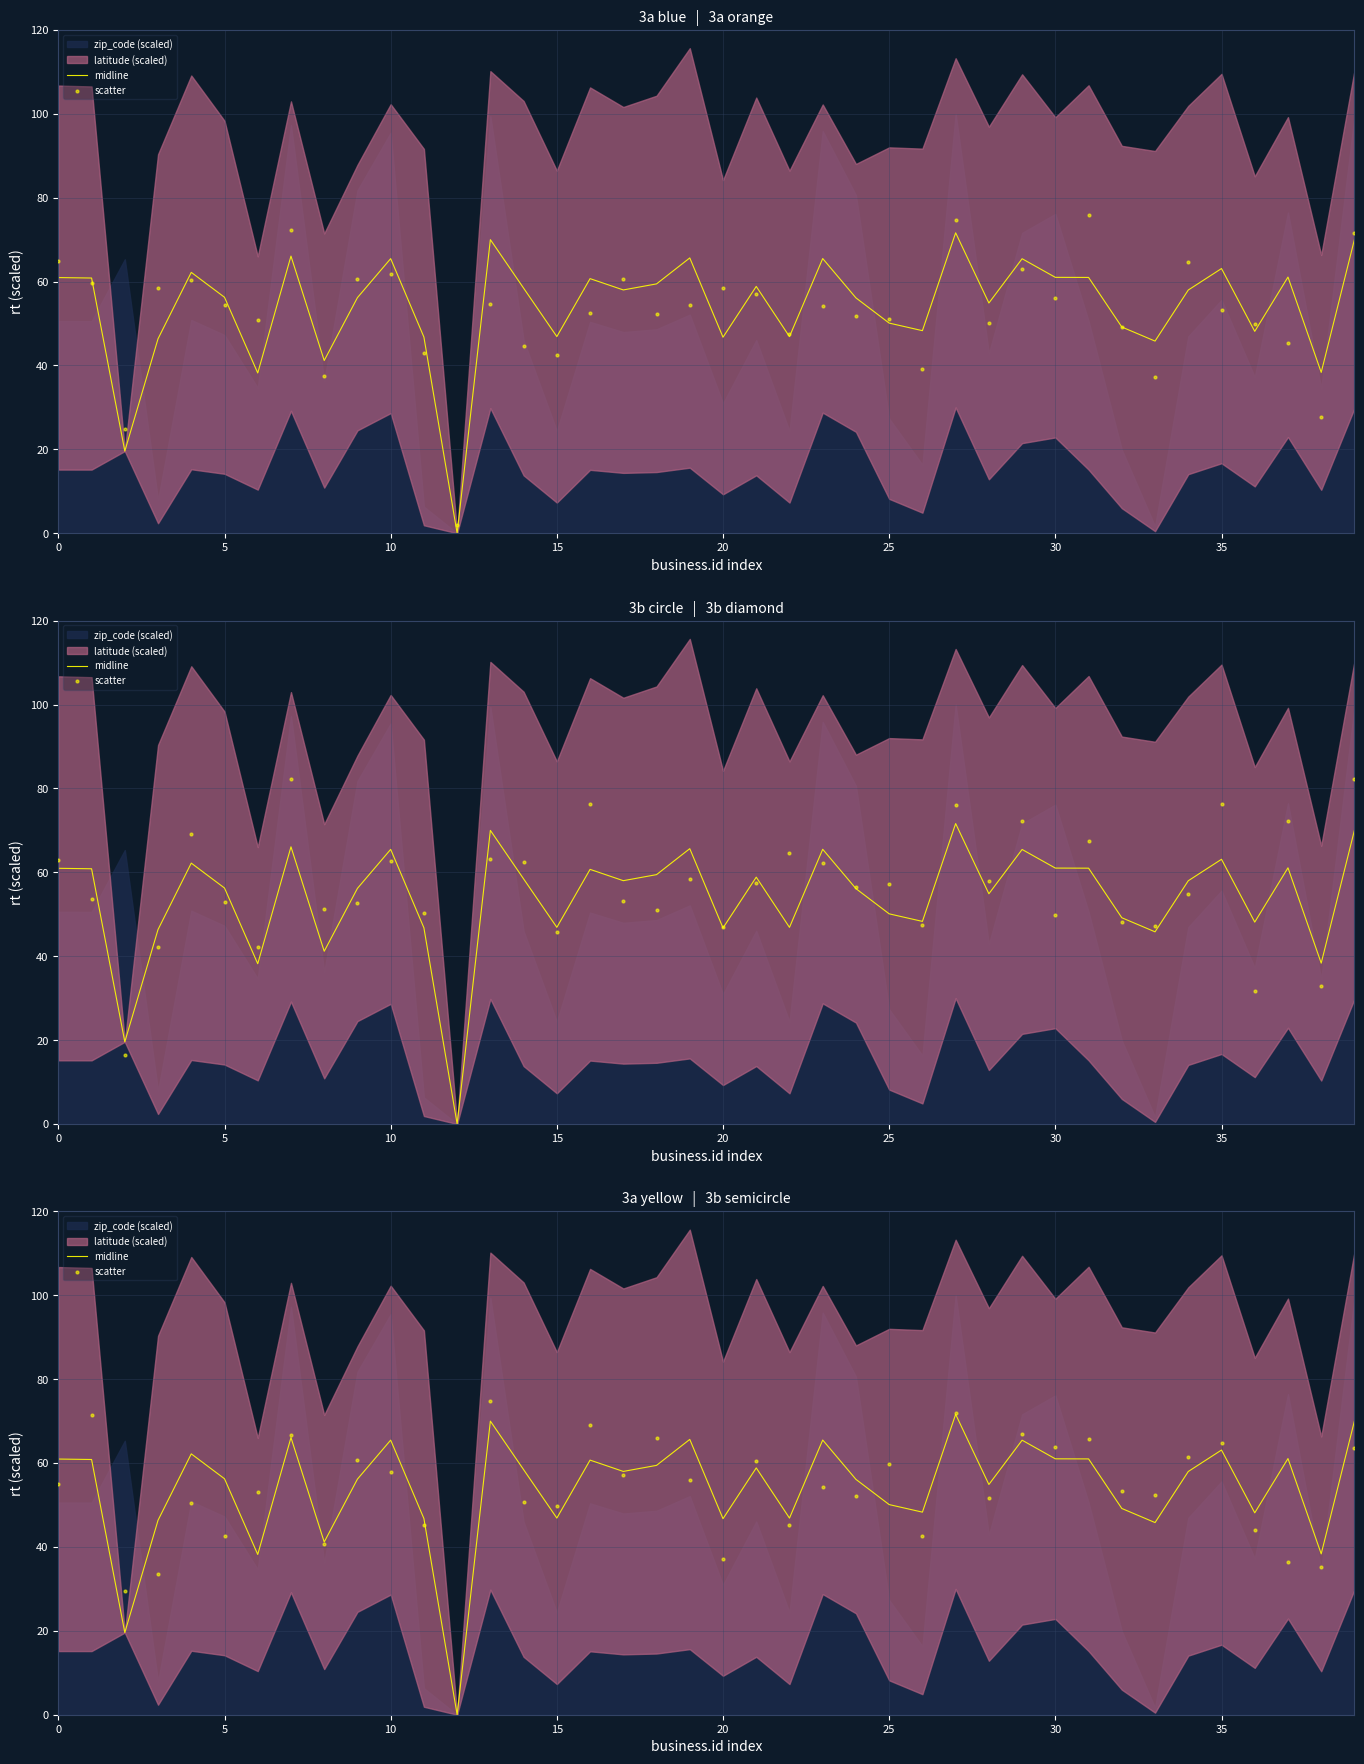

What is the total value across all series at 35?

132.8